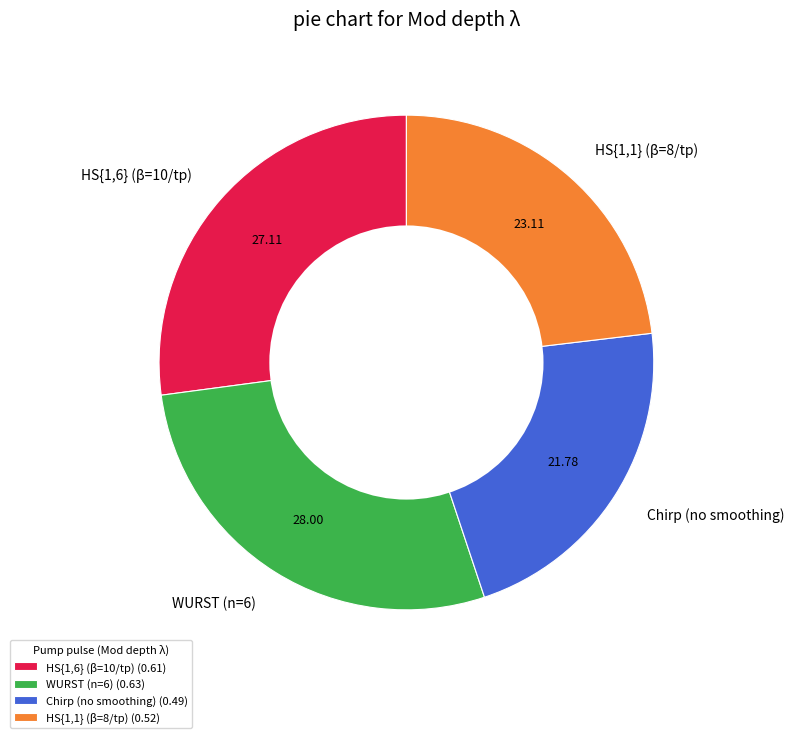

Which has a higher value, WURST (n=6) or HS{1,1} (β=8/tp)?

WURST (n=6)